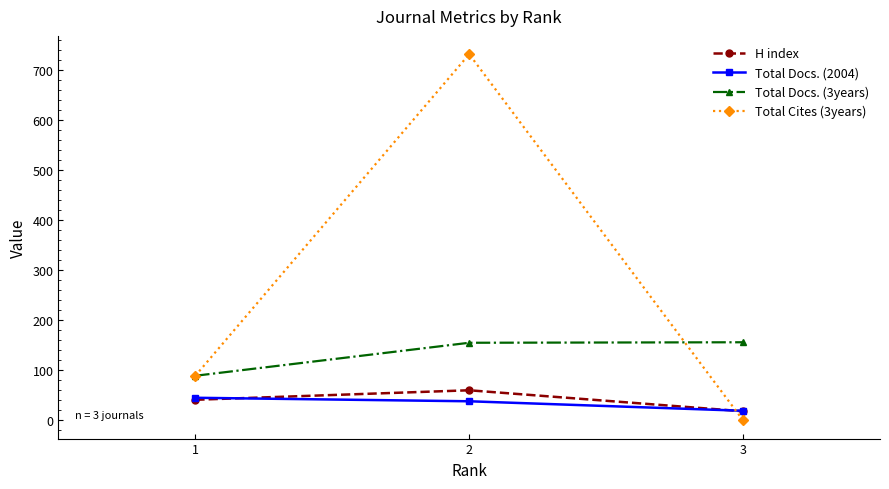

What is the lowest value of the H index series?

18